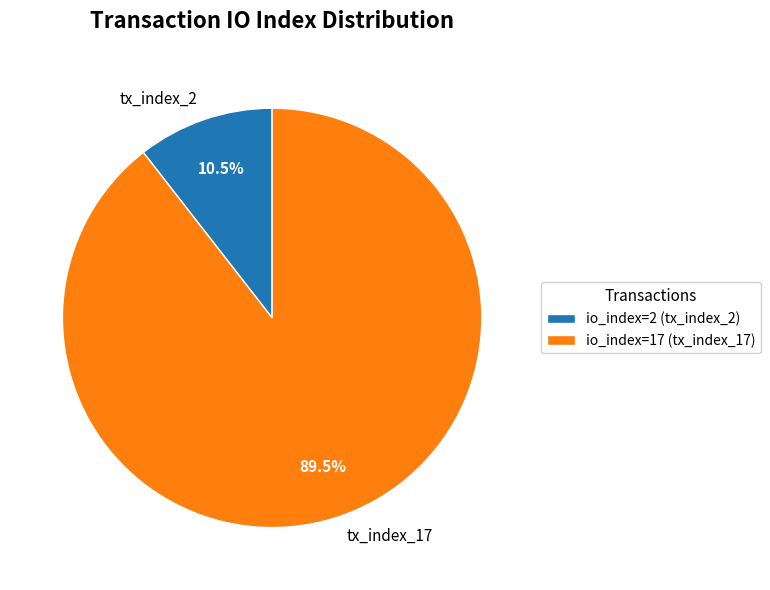

How many segments does this pie chart have?

2